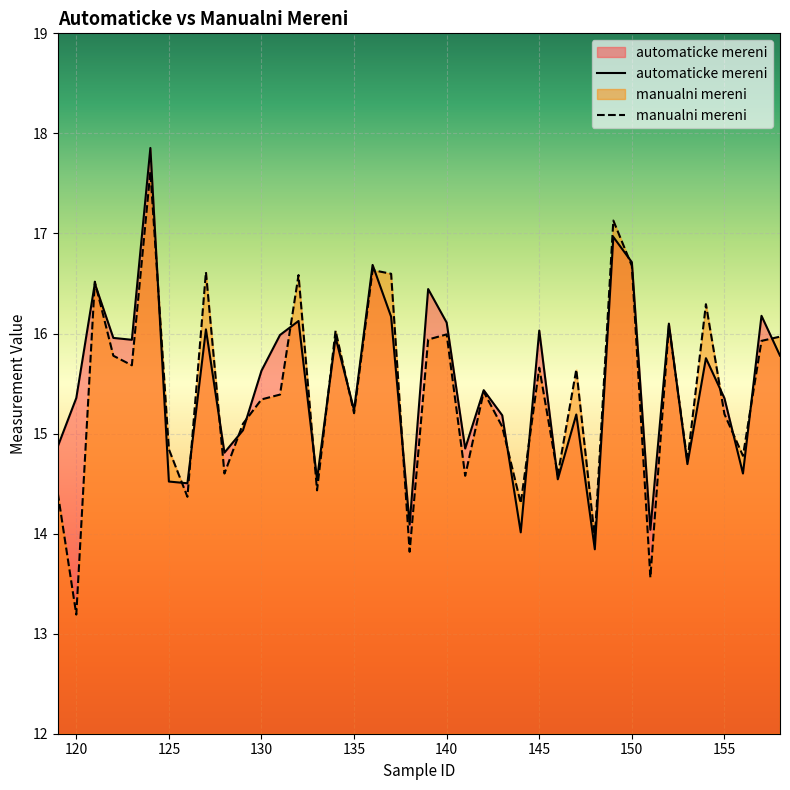

Where is the first local maximum for automaticke mereni?

121